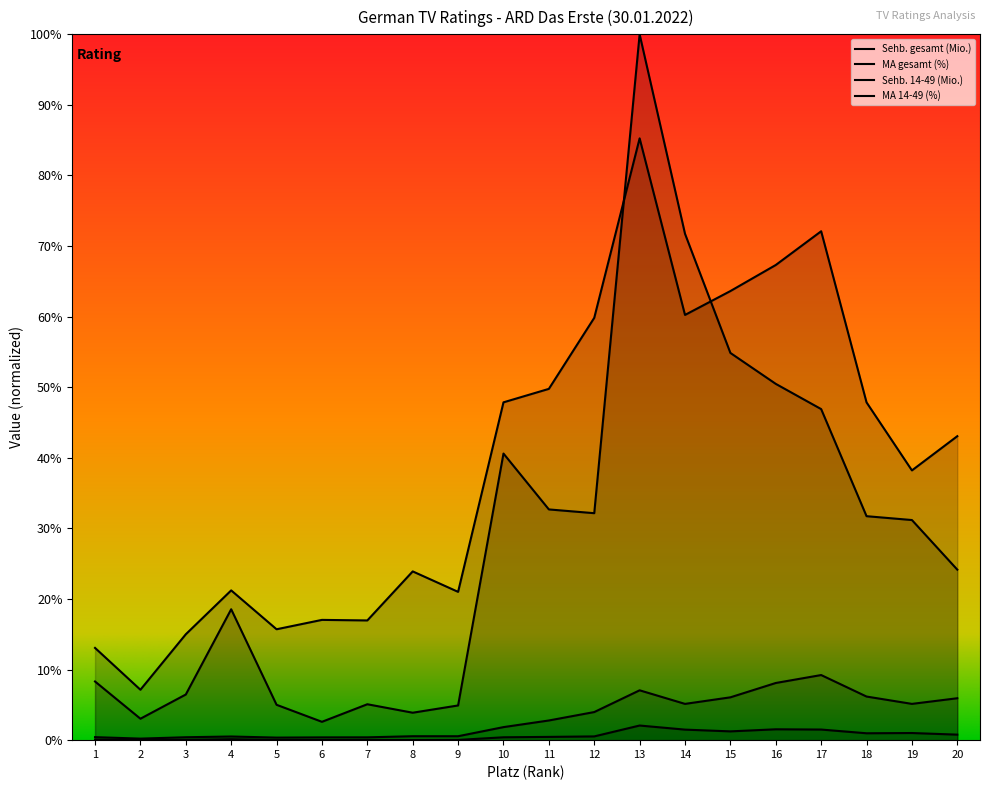

Where is the first local maximum for MA 14-49 (%)?

4